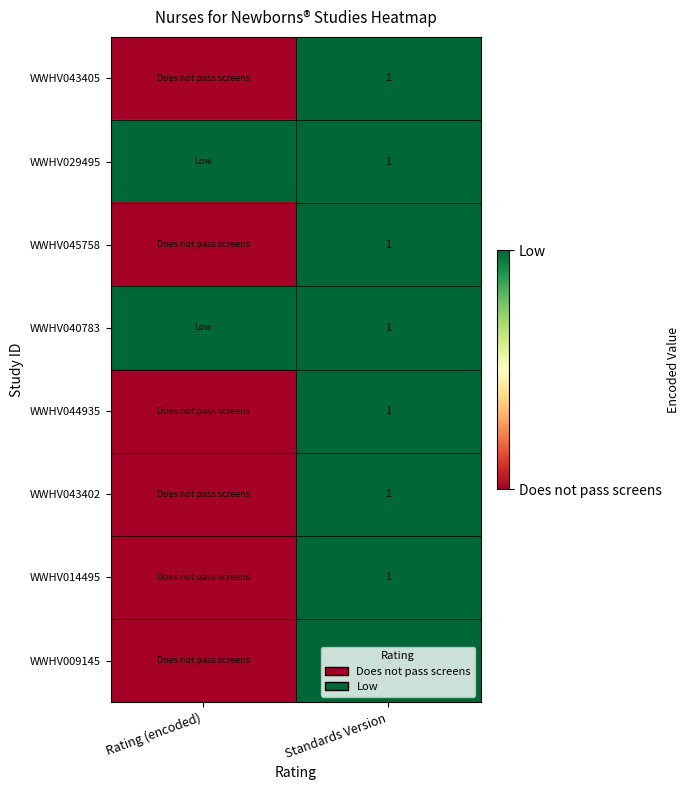

Is it true that WWHV029495 equals 0 at Standards Version?

False